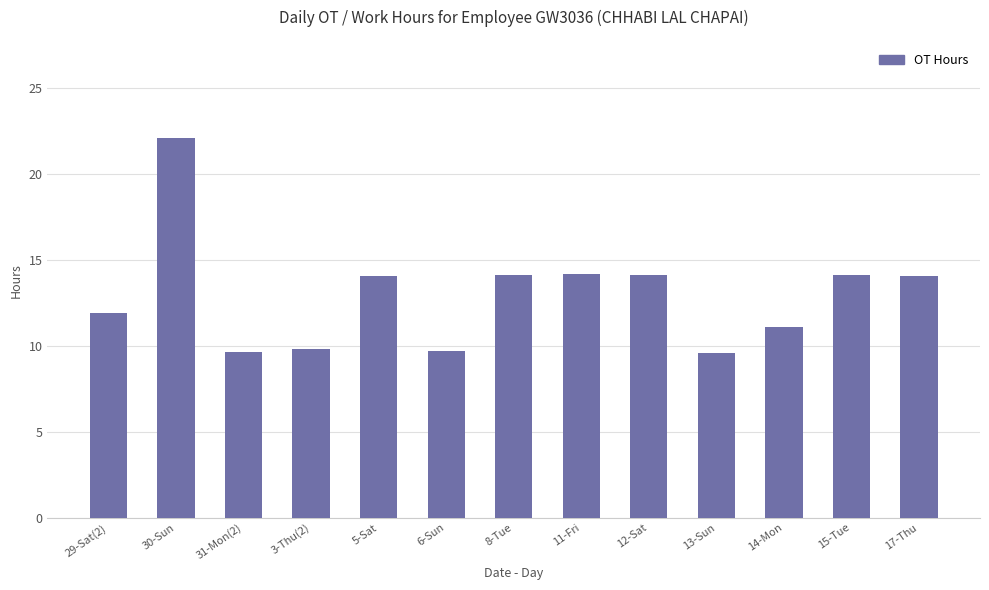

What is the minimum value shown in the chart?

9.6